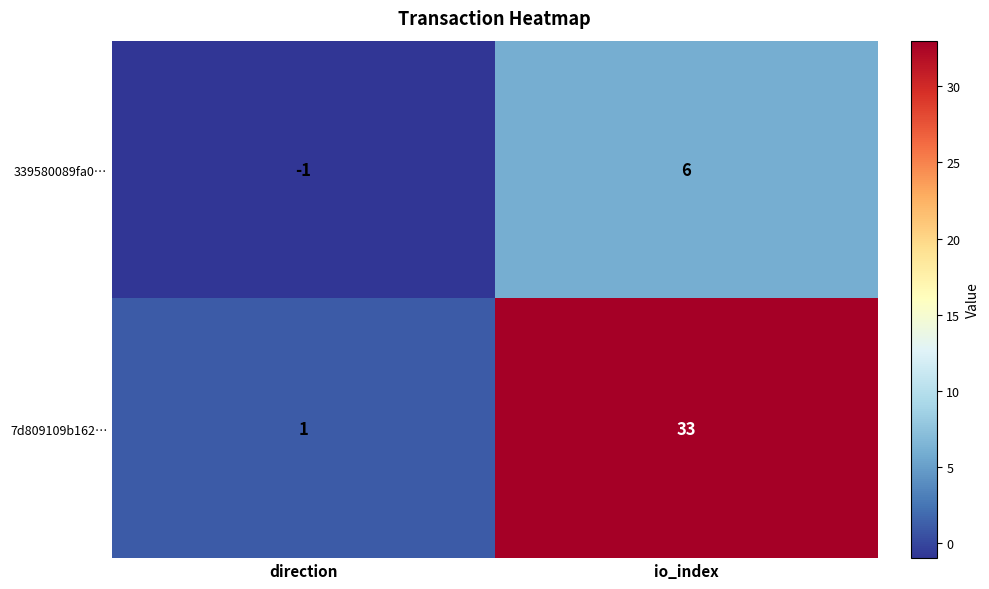

What is the sum of the 7d809109b162… values at direction and io_index?

34